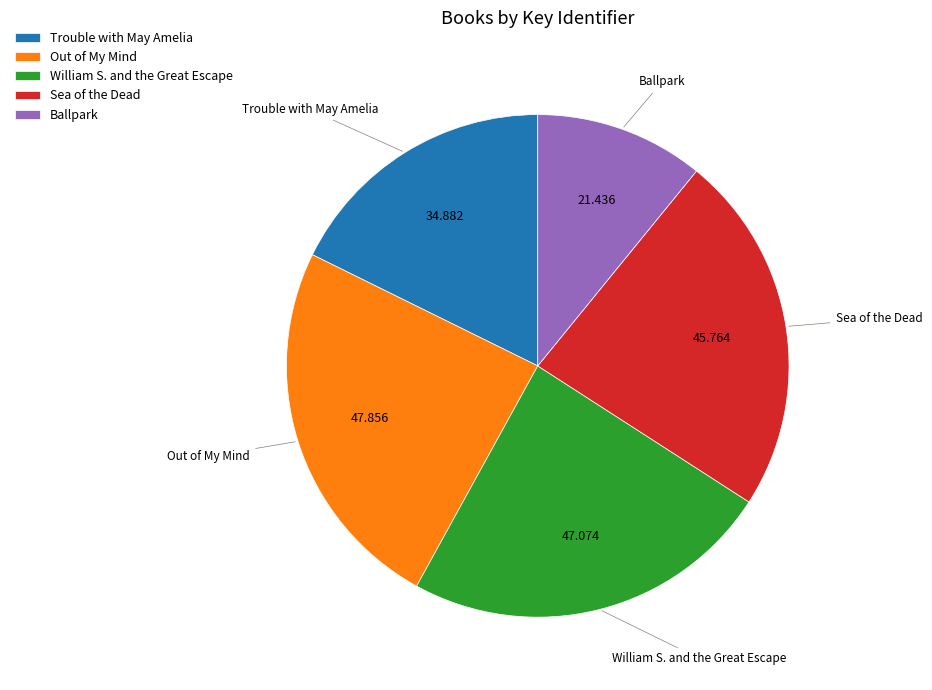

Count the number of slices in the pie.

5